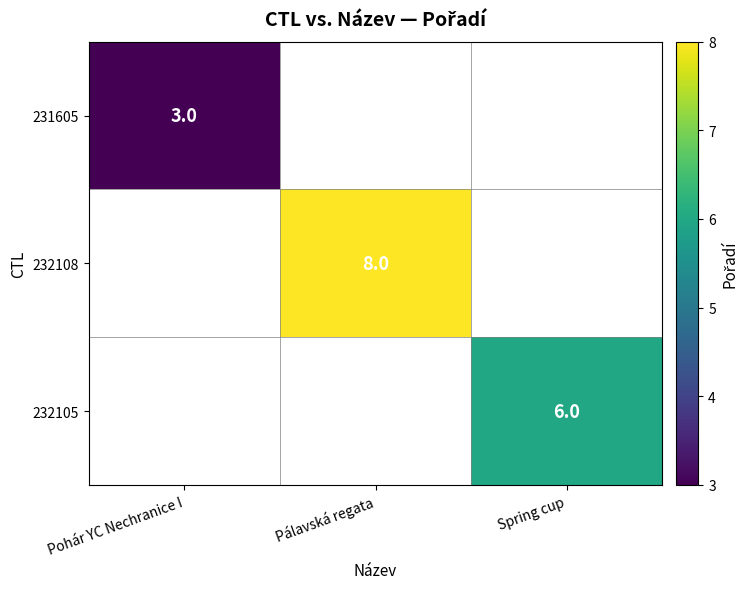

Is it true that 232105 equals 2 at Spring cup?

False